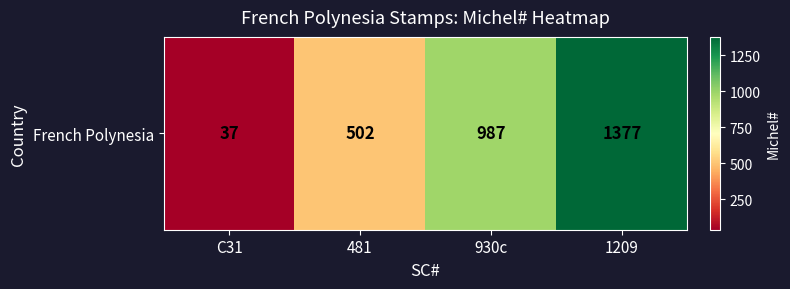

At which label is the value closest to 707?

481